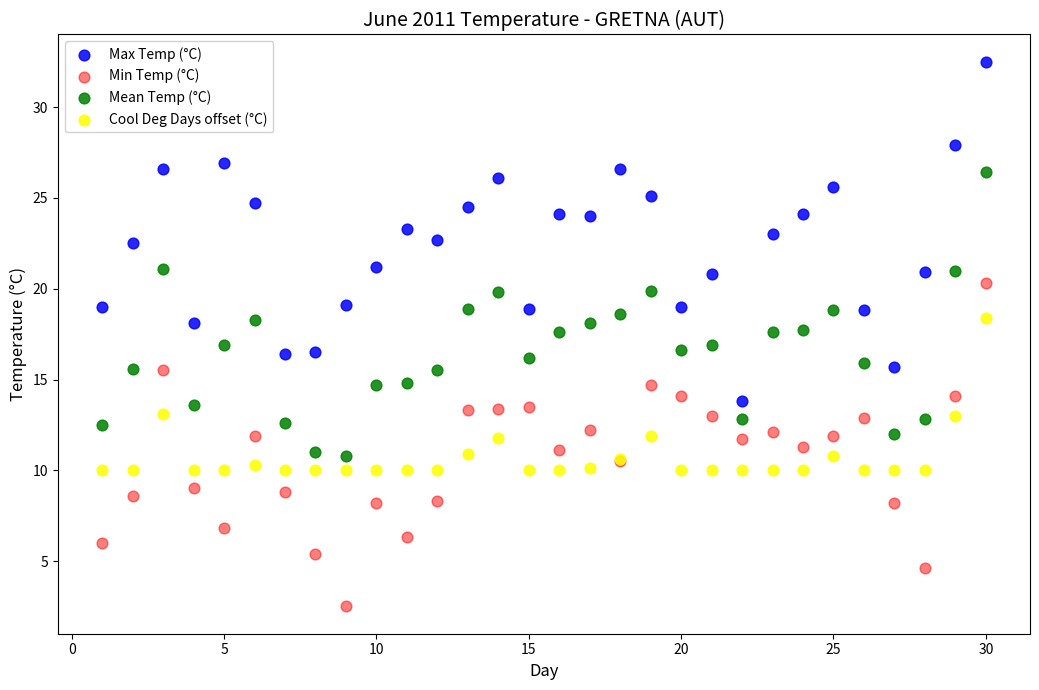

What is the X range (max minus min) for the scatter plot?

29.0